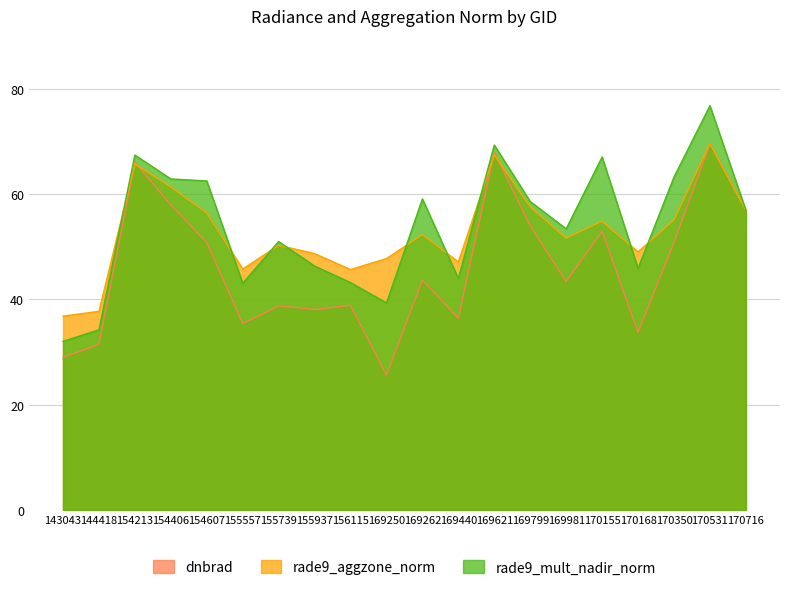

Which series changed the most between 144418 and 169799?

rade9_mult_nadir_norm